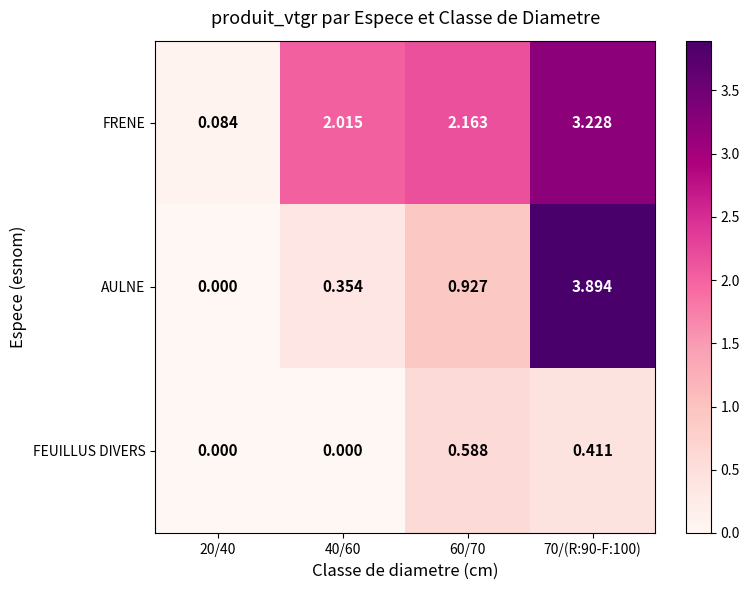

Which series has the largest total across all categories?

FRENE